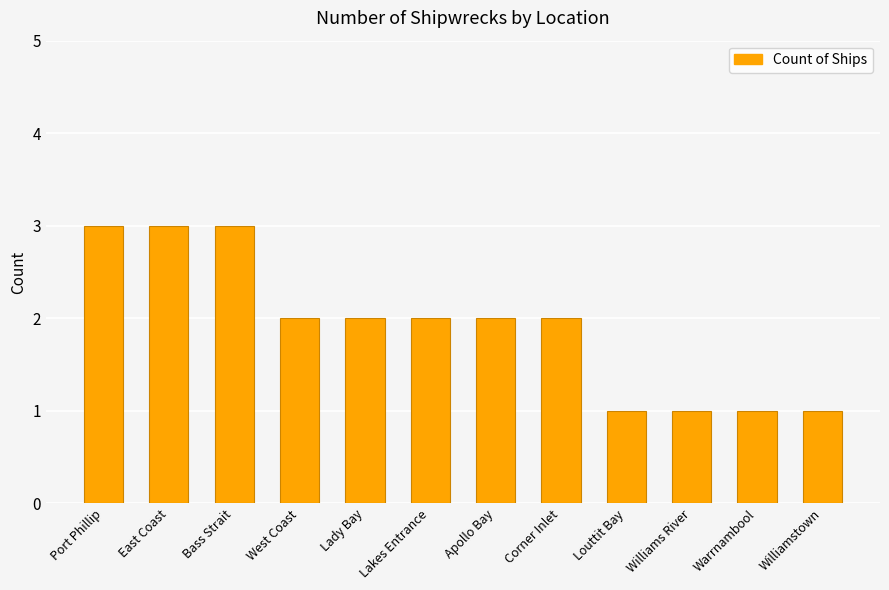

Which has a higher value, Lady Bay or Williams River?

Lady Bay